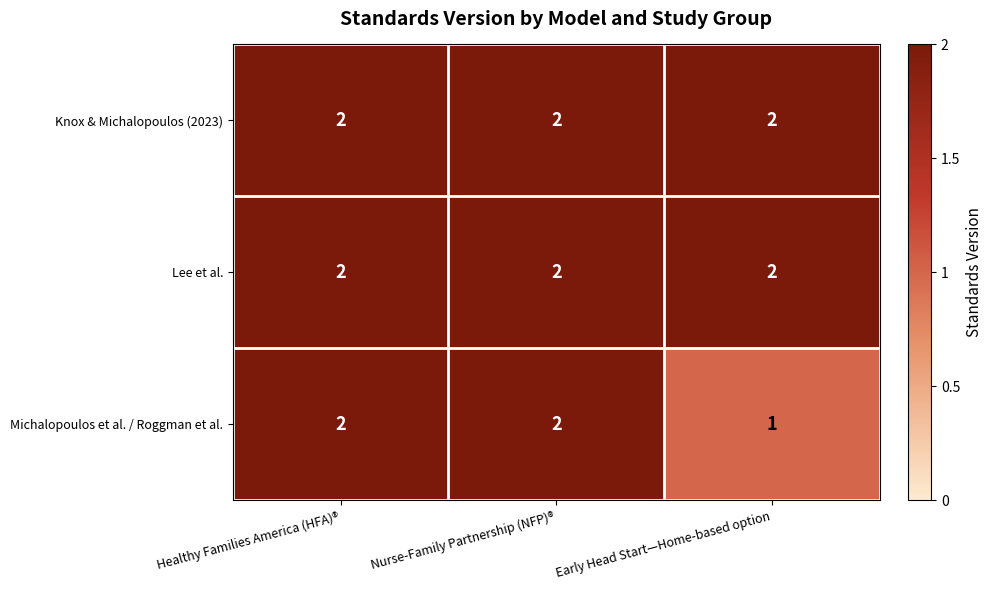

Which series has the largest range (max minus min)?

Michalopoulos et al. / Roggman et al.